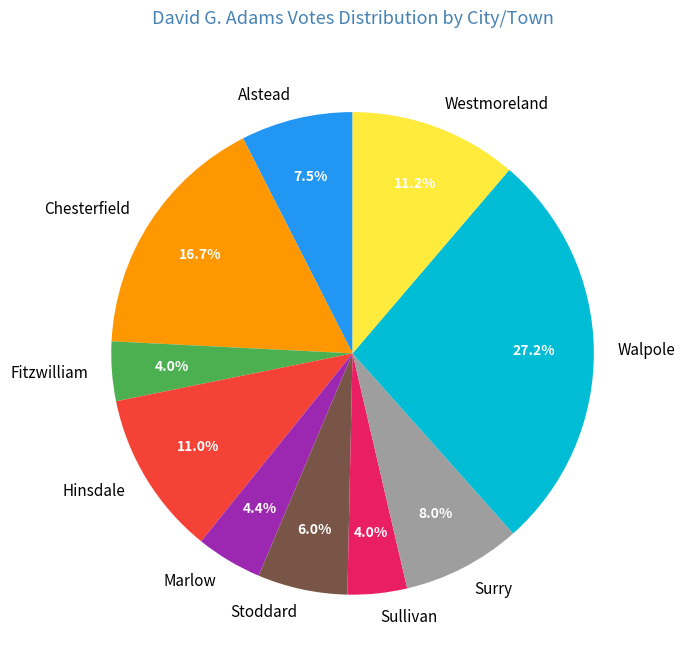

Count the number of slices in the pie.

10